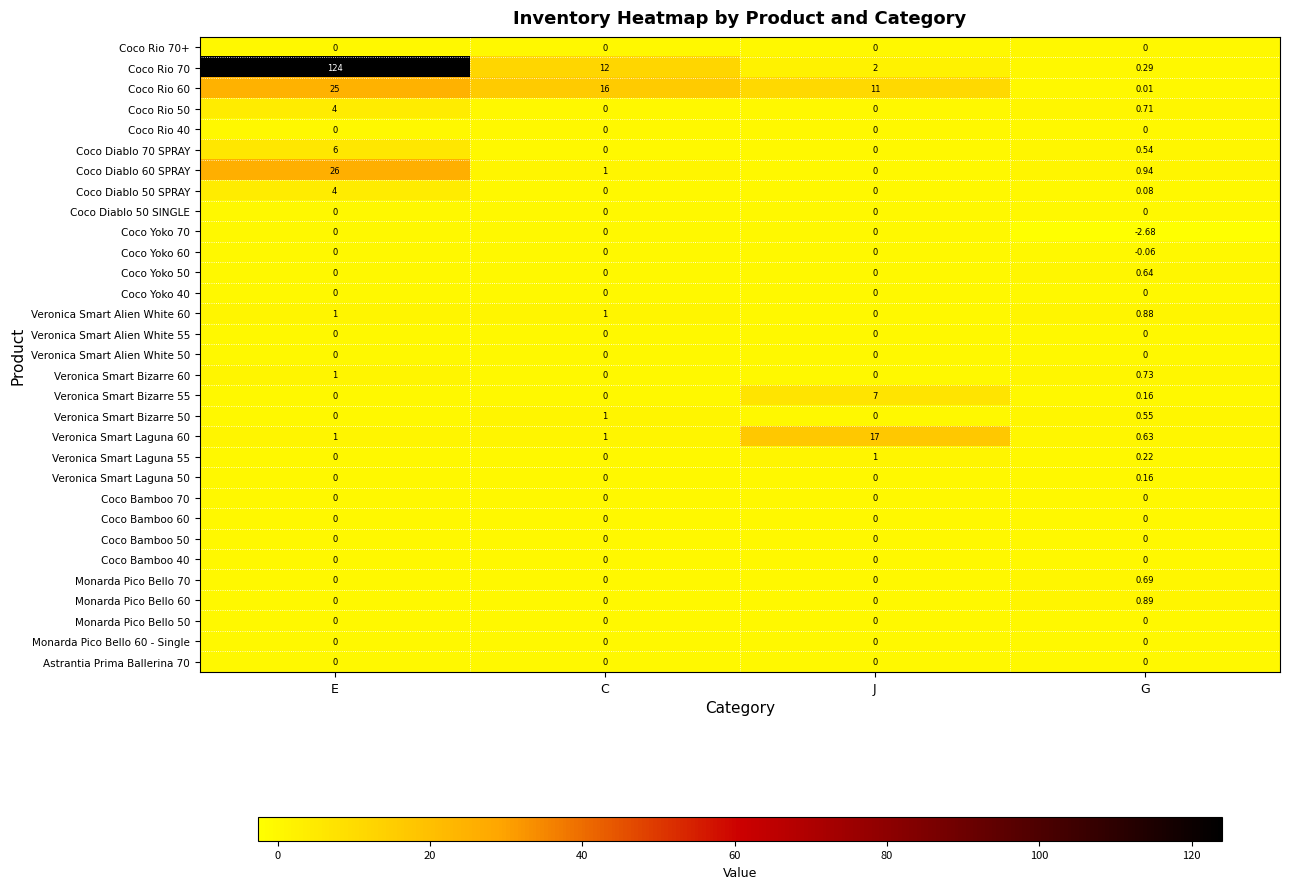

Is the value of Veronica Smart Laguna 50 at G greater than the value of Monarda Pico Bello 60 - Single at E?

Yes